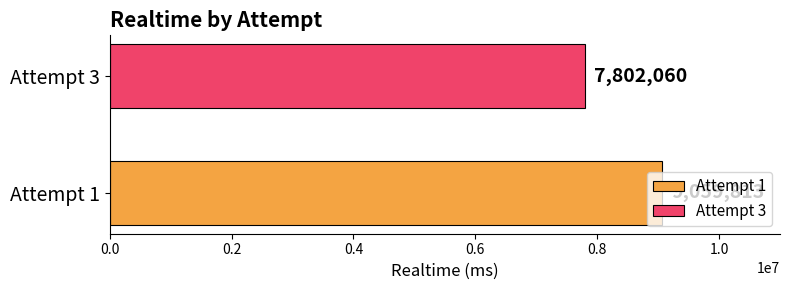

Rank the series by their average value, from highest to lowest.

Attempt 1, Attempt 3